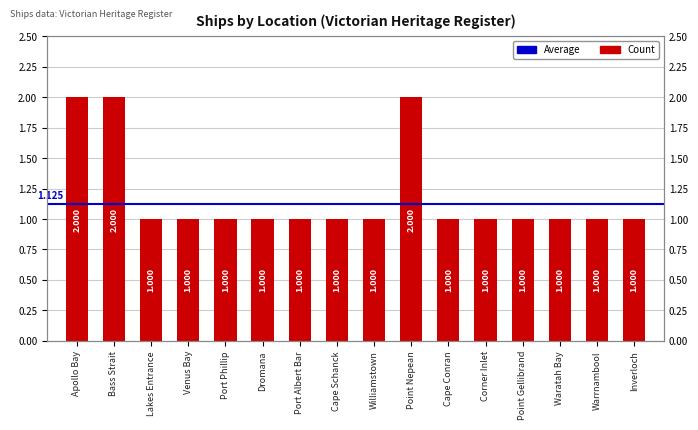

Count the number of categories in the chart.

16